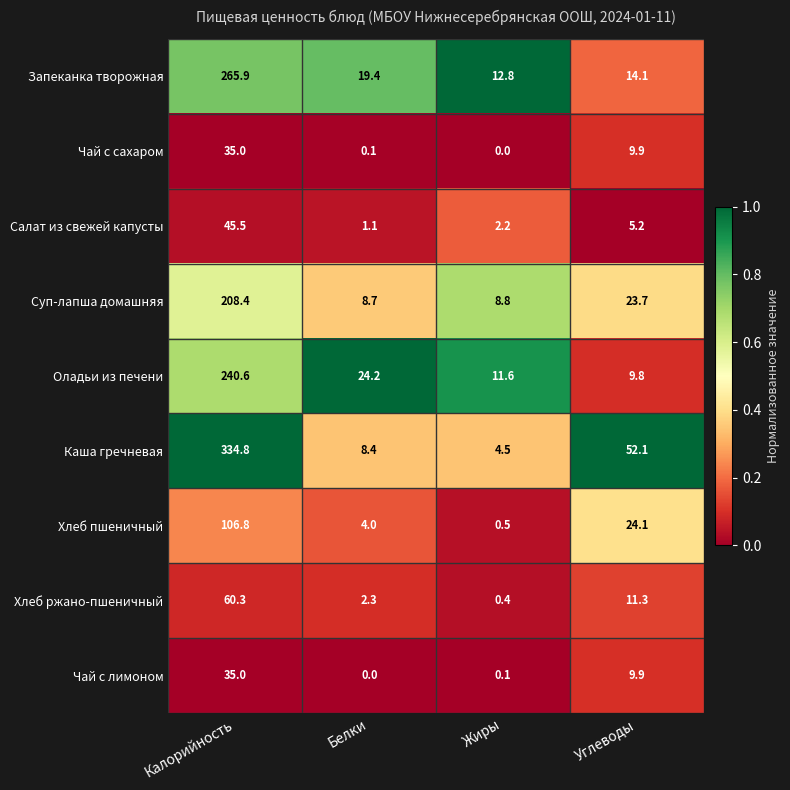

At which label does Оладьи из печени first exceed 24?

Калорийность